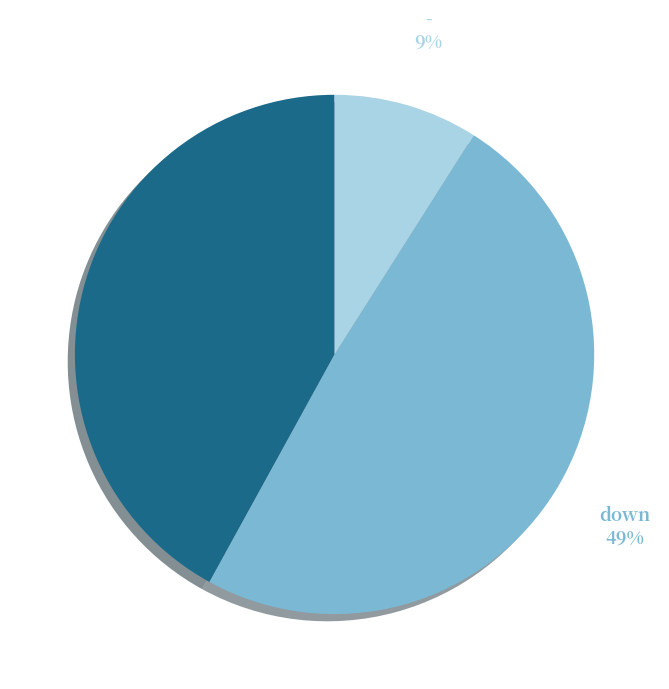

To the nearest percent, what portion does down represent?

49%